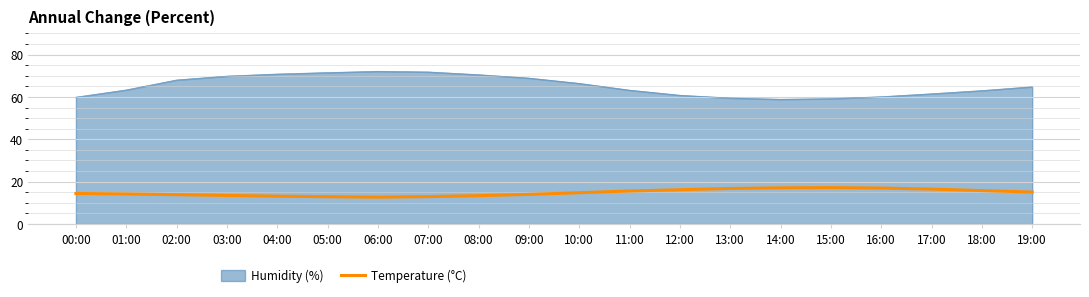

Is it true that Humidity (%) equals 108.4 at 08:00?

False